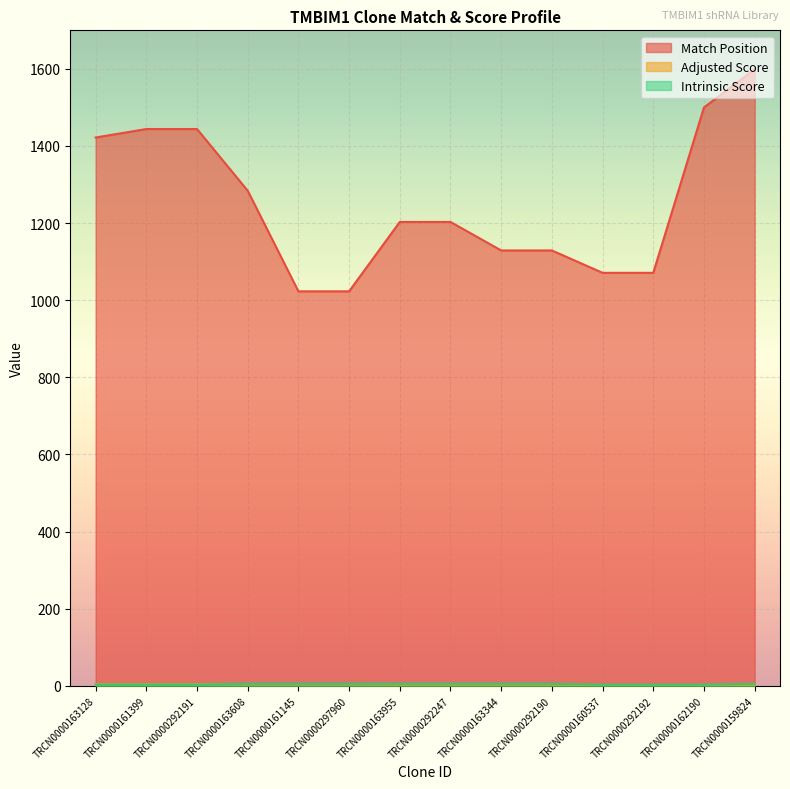

The Match Position series shows 1129.0 at TRCN0000292190. True or false?

True